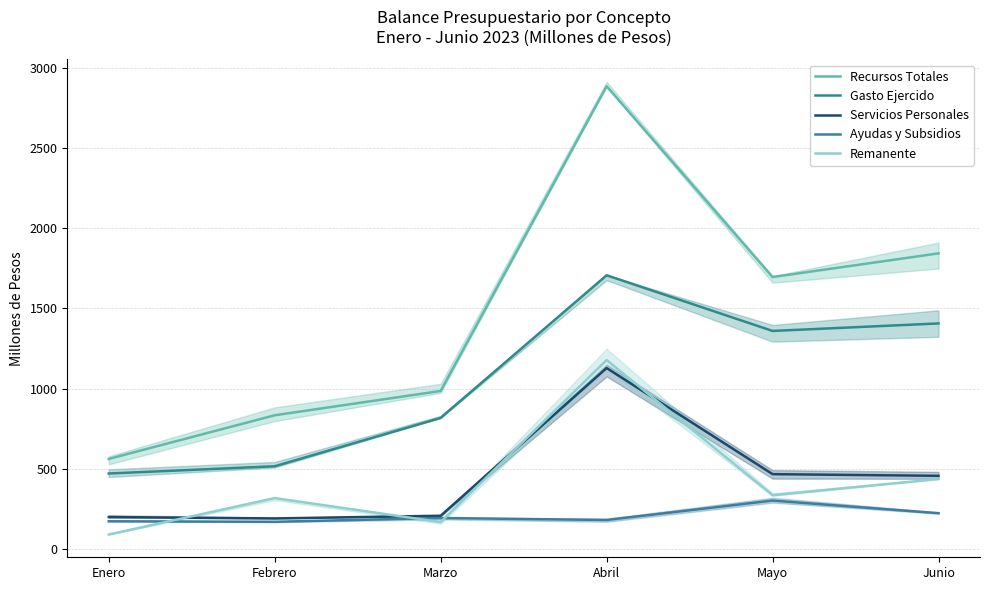

Which category has the lowest value across all series?

Enero